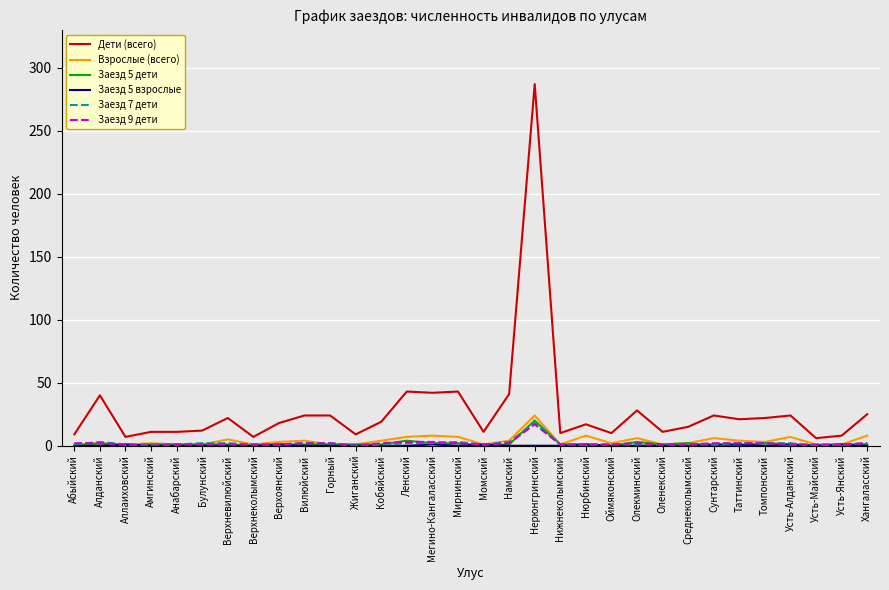

What position from the left is Верхневилюйский?

7